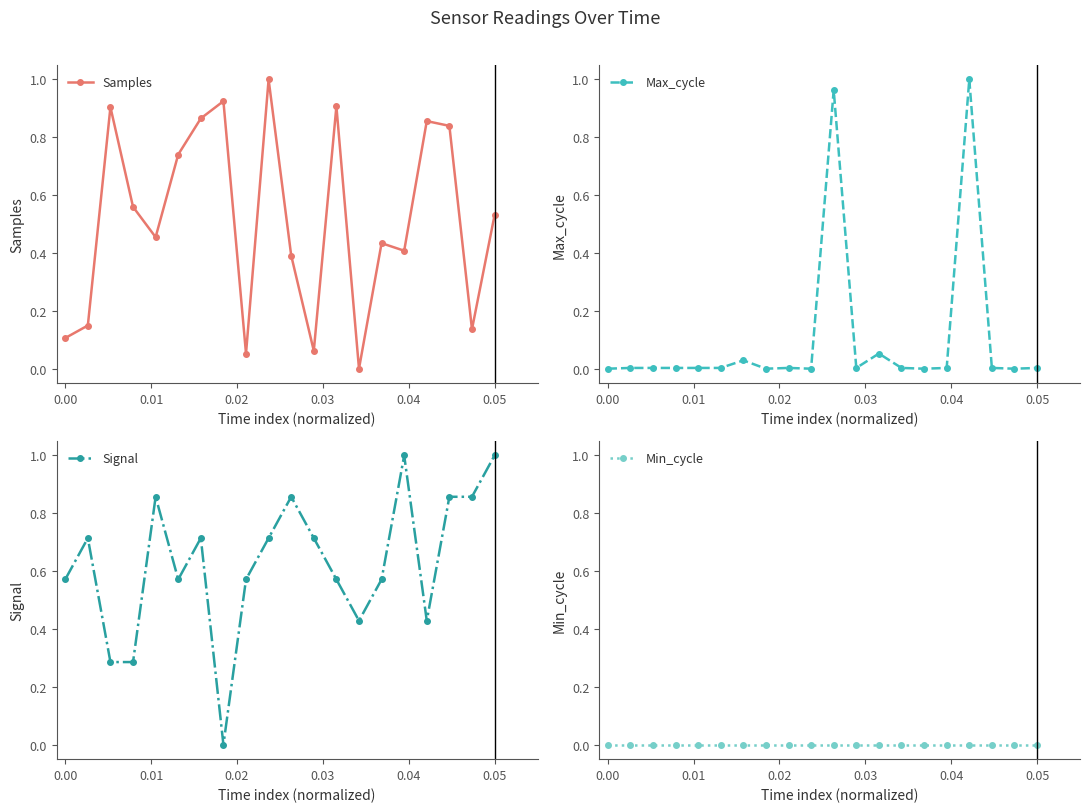

Reading left to right, transcribe all the data shown in this chart.

Samples: 0.1	0.1	0.9	0.6	0.5	0.7	0.9	0.9	0.1	1.0	0.4	0.1	0.9	0.0	0.4	0.4	0.9	0.8	0.1	0.5
Max_cycle: 0.0	0.0	0.0	0.0	0.0	0.0	0.0	0.0	0.0	0.0	1.0	0.0	0.1	0.0	0.0	0.0	1.0	0.0	0.0	0.0
Signal: 0.6	0.7	0.3	0.3	0.9	0.6	0.7	0.0	0.6	0.7	0.9	0.7	0.6	0.4	0.6	1.0	0.4	0.9	0.9	1.0
Min_cycle: 0.0	0.0	0.0	0.0	0.0	0.0	0.0	0.0	0.0	0.0	0.0	0.0	0.0	0.0	0.0	0.0	0.0	0.0	0.0	0.0